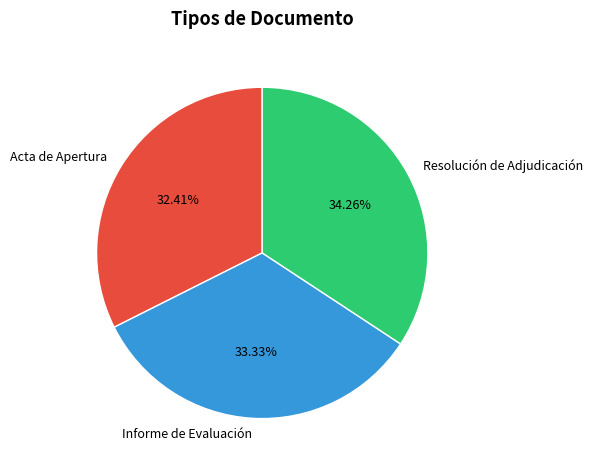

True or false: Resolución de Adjudicación accounts for 34% of the total.

True